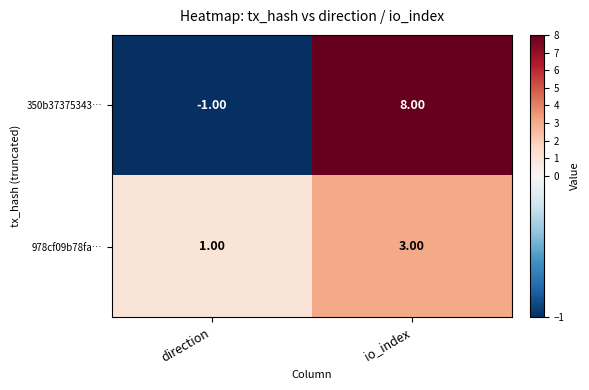

At which label is 350b37375343… closest to 3?

direction